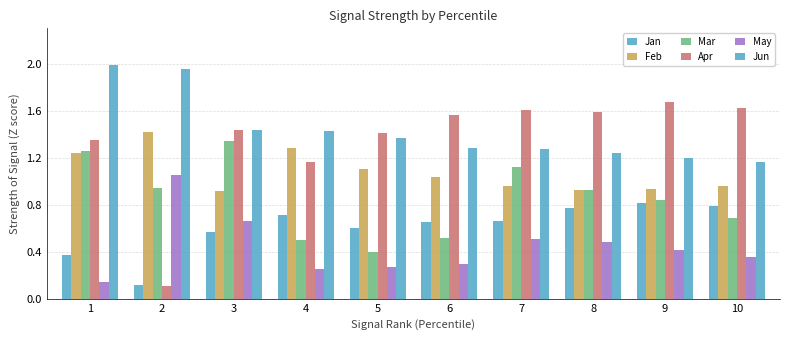

How many Jan values are between 0 and 1?

10